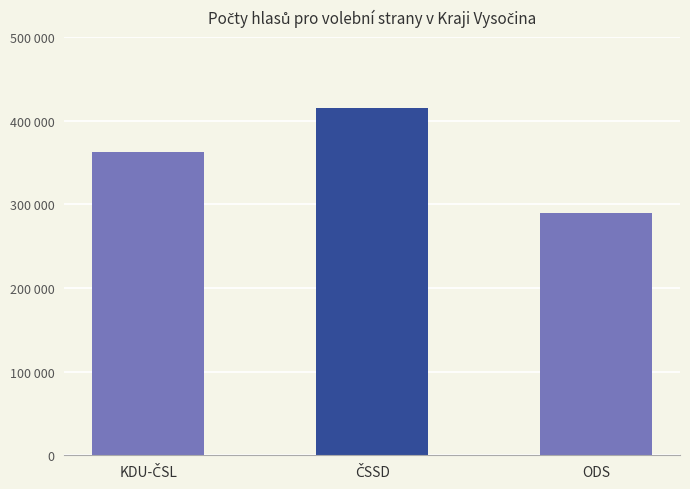

The value at ODS is 396624. True or false?

False